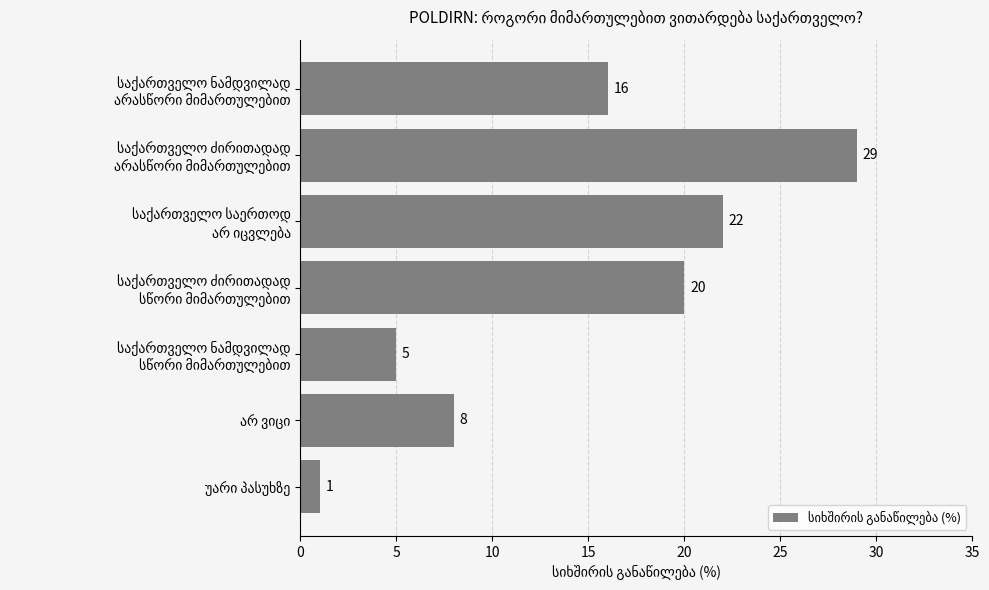

What is the greatest value displayed?

29